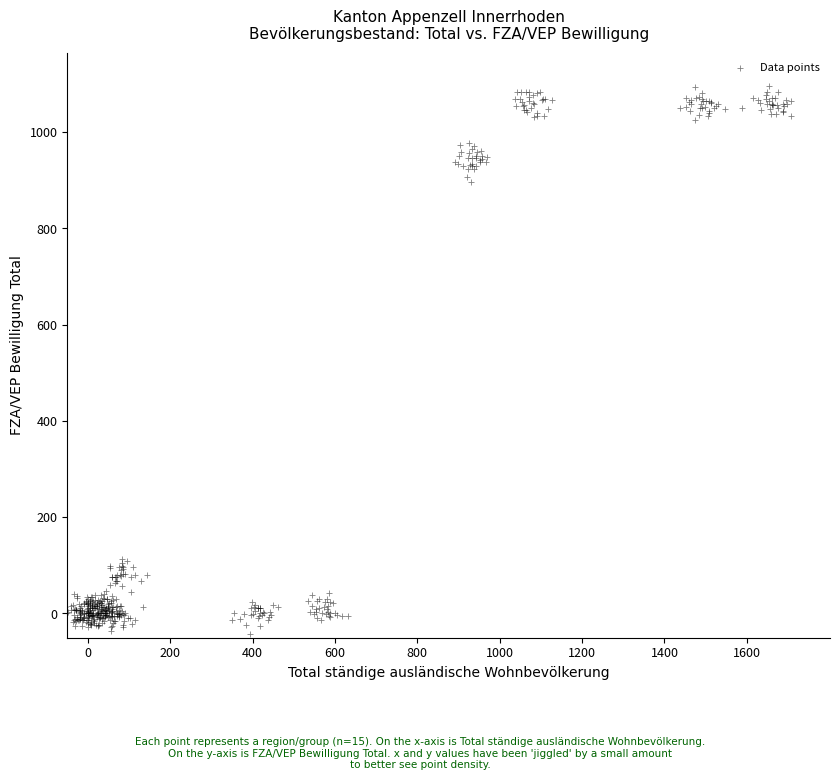

What is the range of Y values (max minus min)?

1138.8